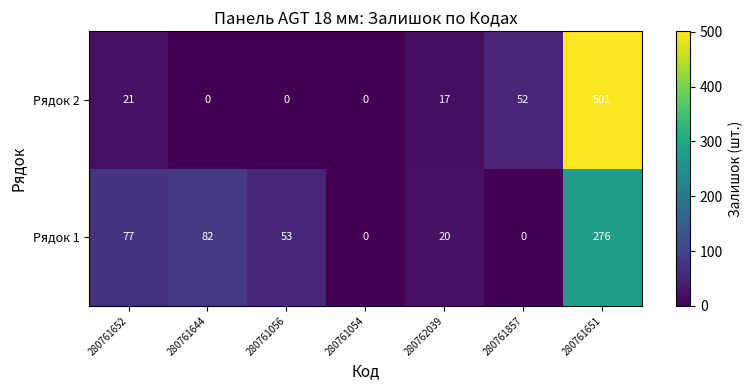

Which series has the largest range (max minus min)?

Рядок 2